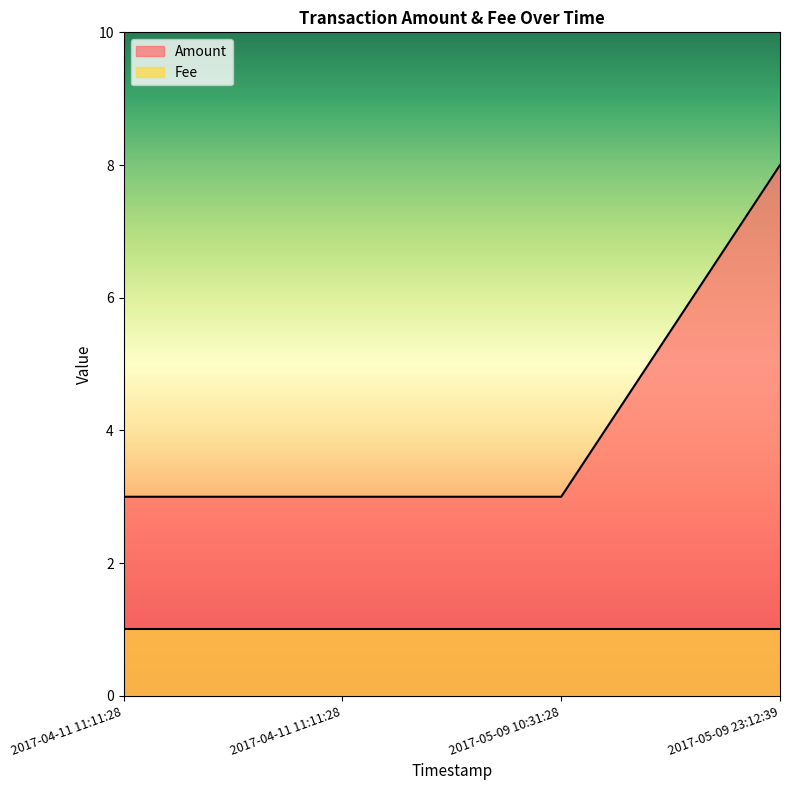

What is the label of the 2nd point from the left?

2017-04-11 11:11:28